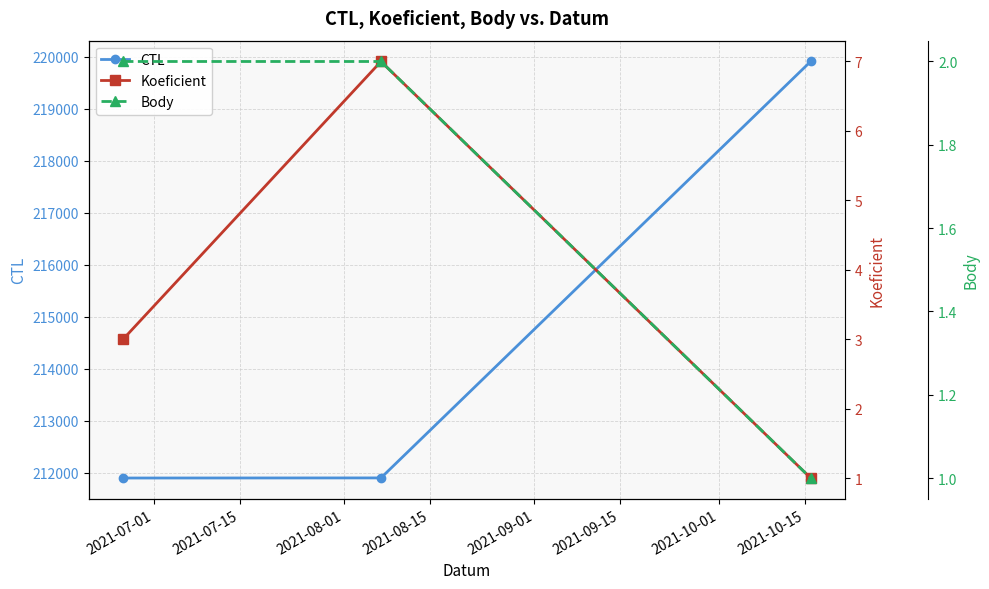

What is the minimum value for CTL?

211903